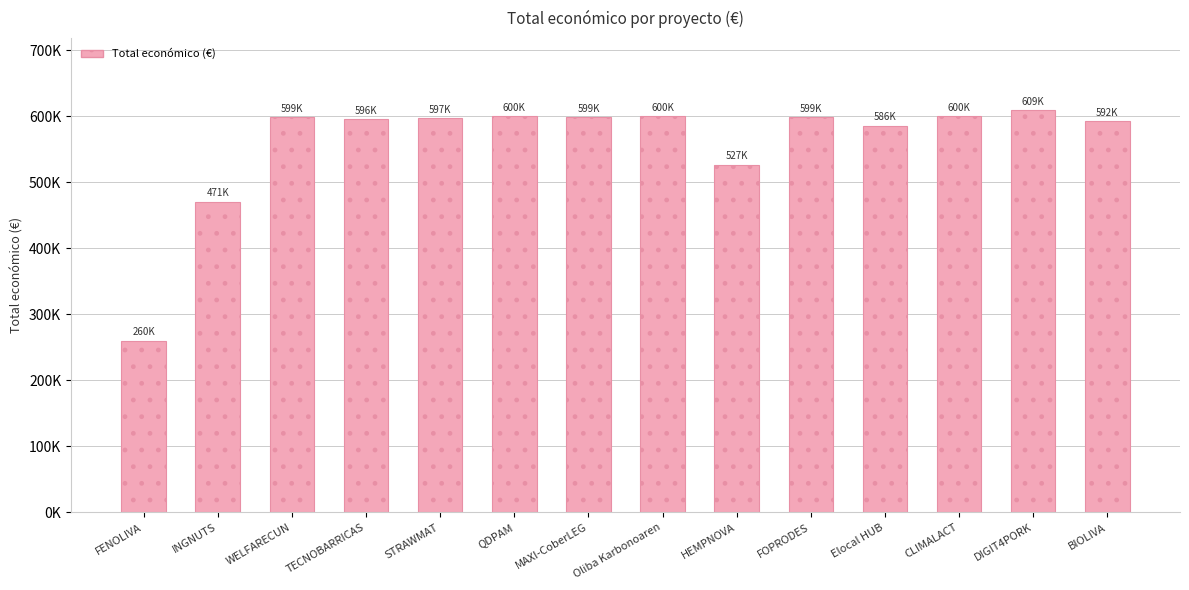

Reading left to right, transcribe all the data shown in this chart.

260426	470675	598909	596384	597320	599986	598609	599992	526962	599211	586120	600000	609206	592475